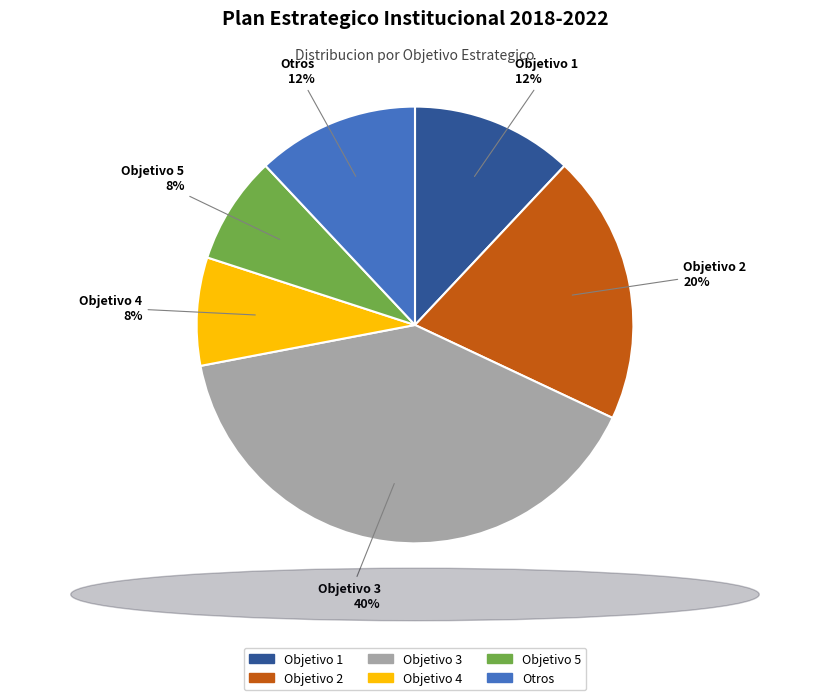

True or false: Otros accounts for 12% of the total.

True